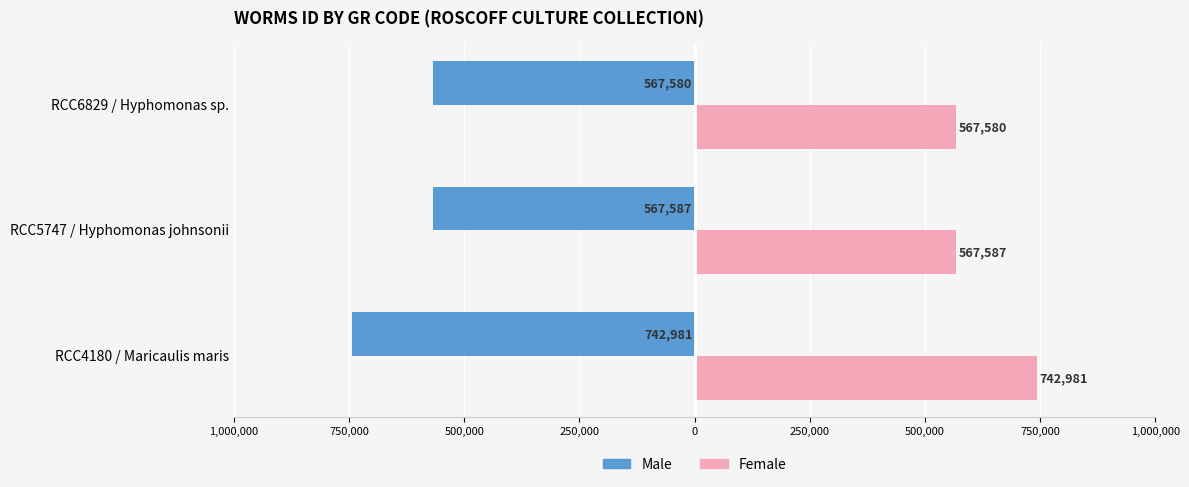

List the series in order of their peak value, highest first.

Female, Male